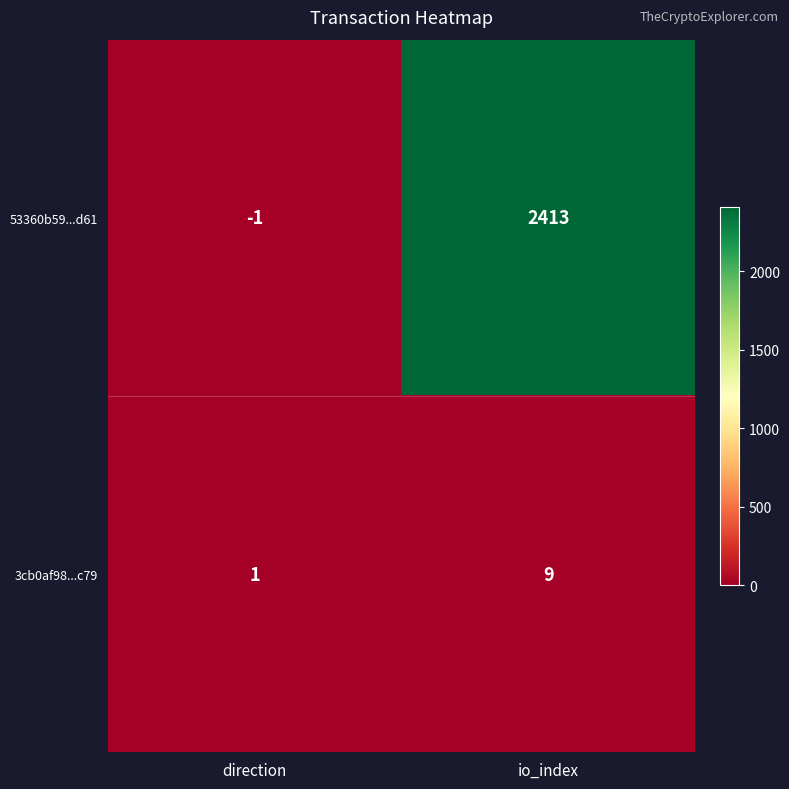

What is the sum of the 53360b59...d61 values at io_index and direction?

2412